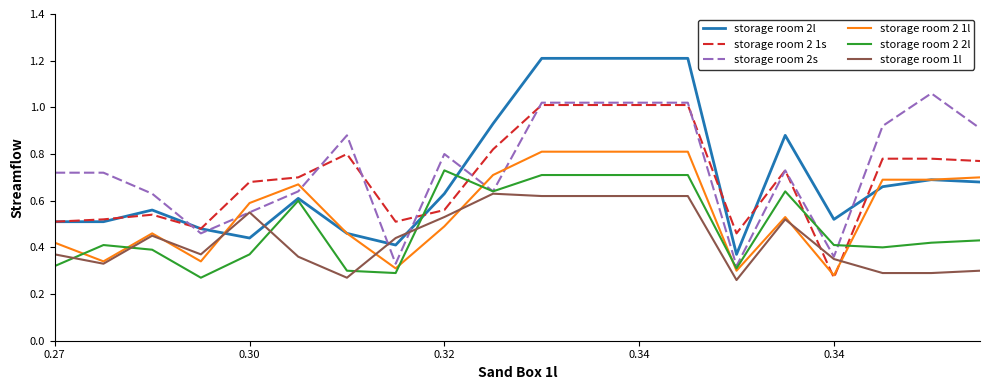

What is the maximum value shown in the chart?

1.2